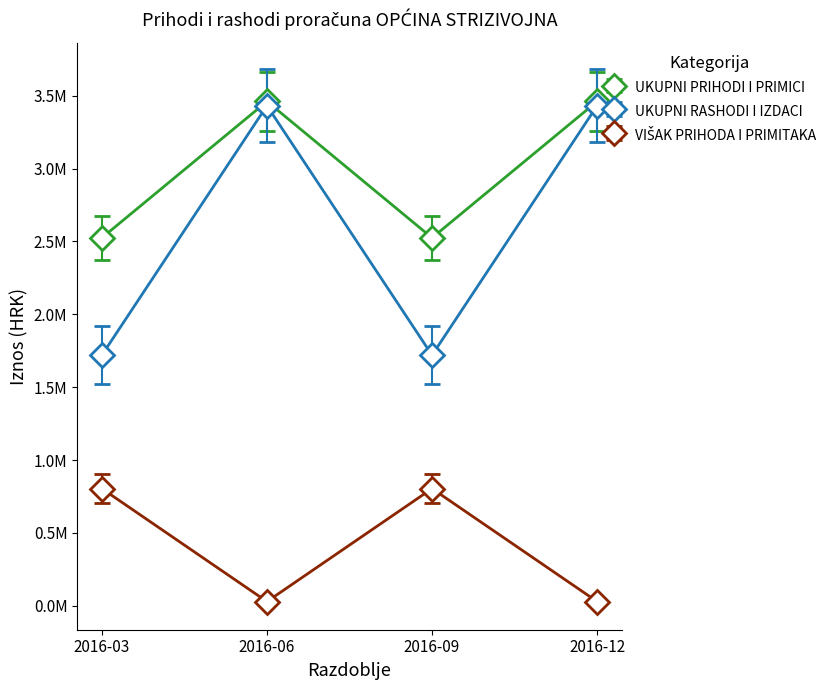

True or false: UKUPNI PRIHODI I PRIMICI has more than 2 points higher than both neighbors.

False